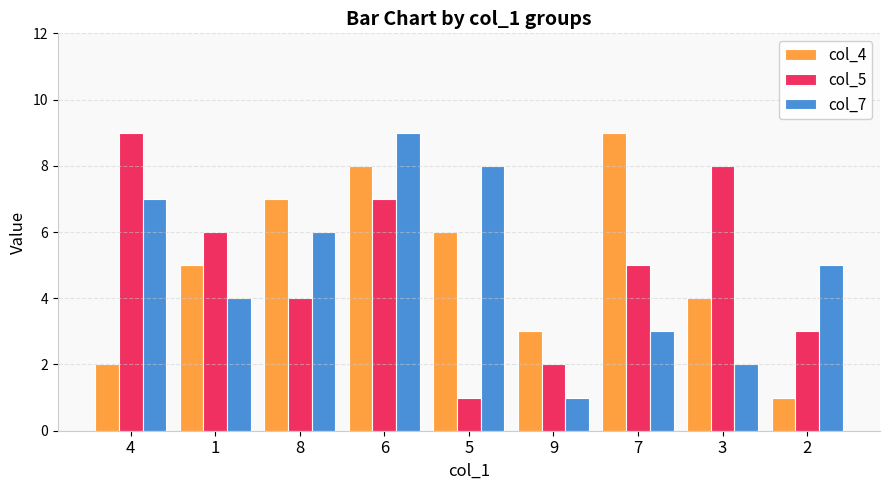

How many bars are there in each group?

3